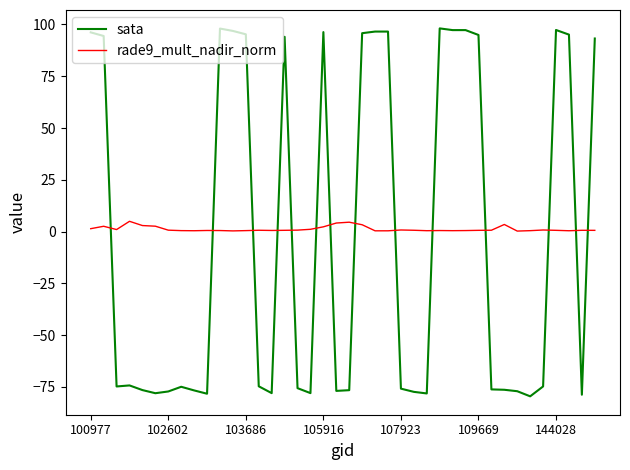

How many values in sata are below zero?

23